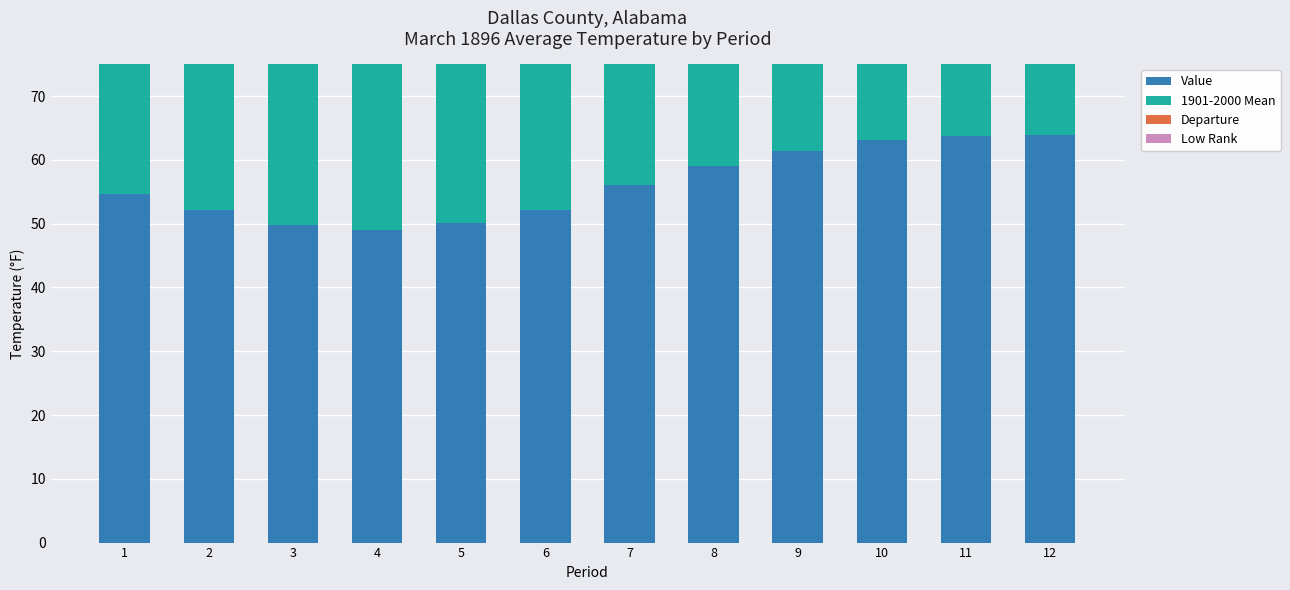

At which label does Value first exceed 56?

8